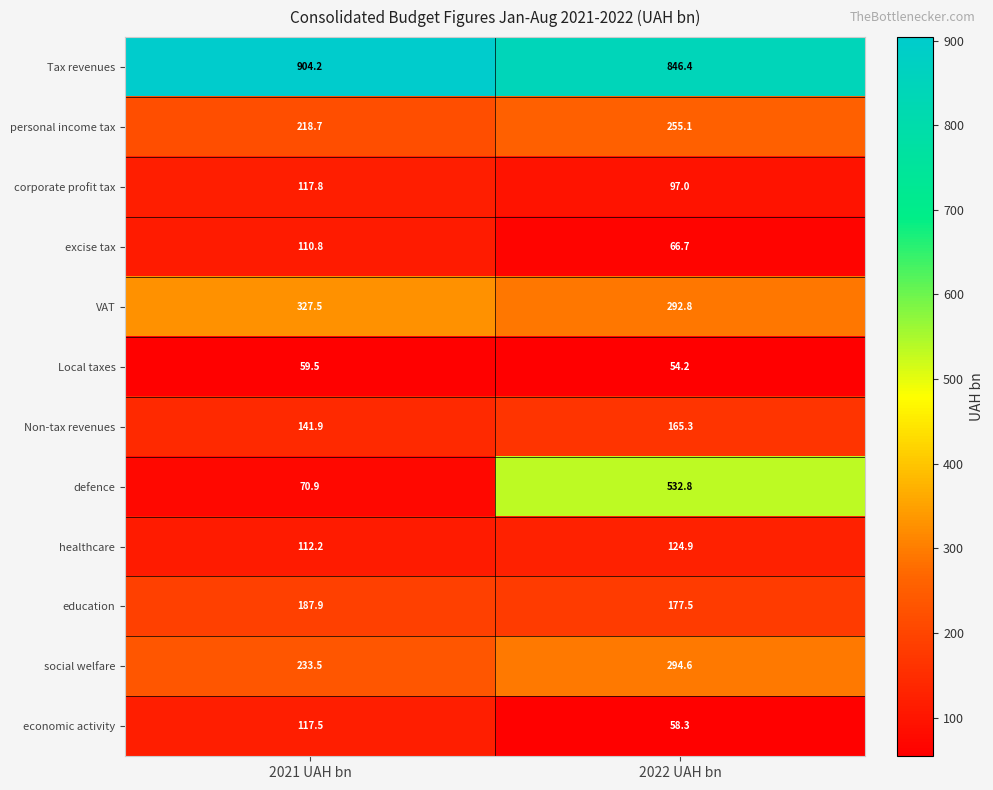

The value of VAT at 2022 UAH bn is 292.8. True or false?

True